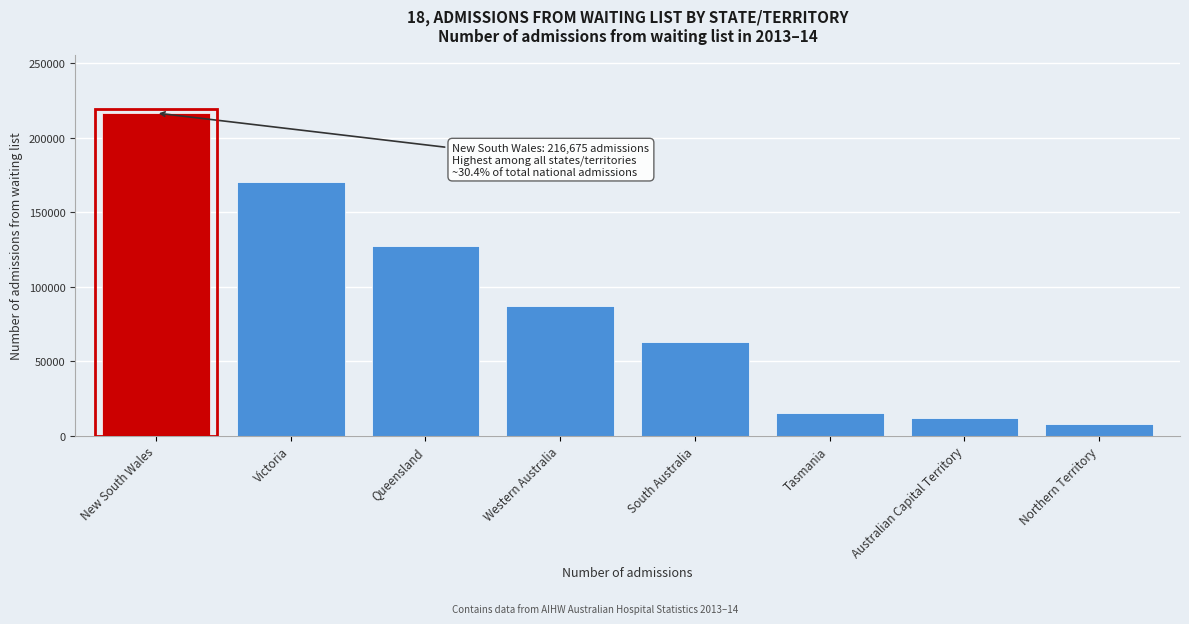

Reading left to right, what are all the values shown in this chart?

216675	170314	127494	86882	62968	15315	11781	7594